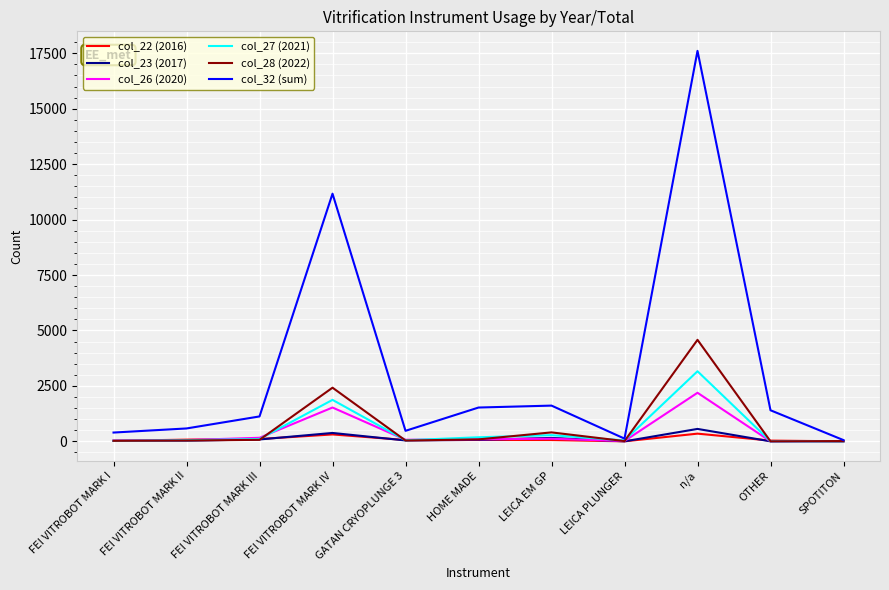

What is the difference between the maximum and second lowest values in the col_32 (sum) series?

17486